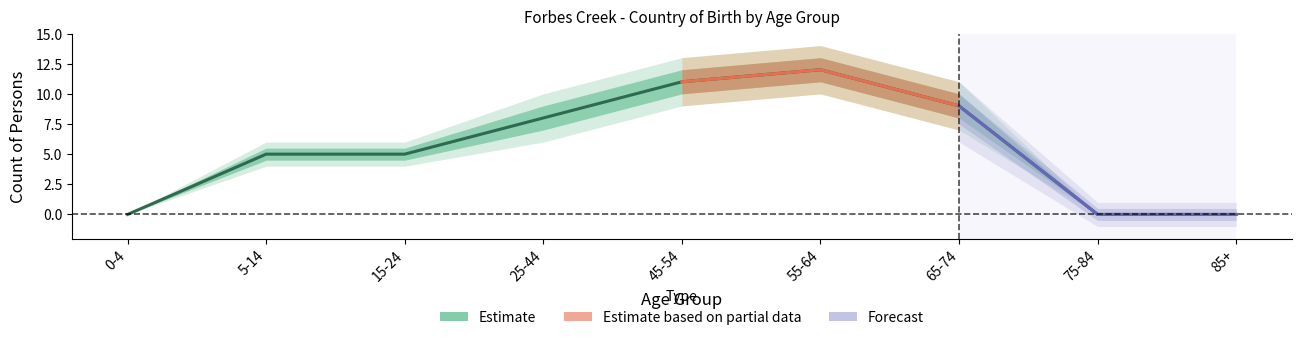

What is the sum of all values?

50